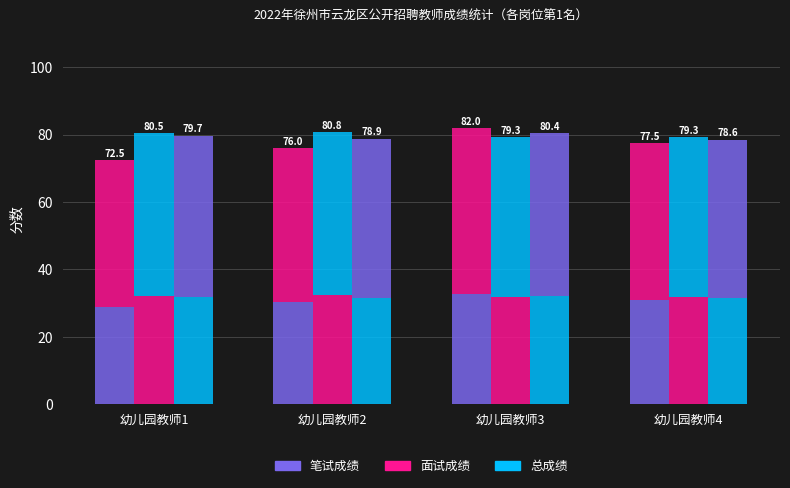

Is the value of 笔试成绩 at 幼儿园教师4 greater than the value of 总成绩 at 幼儿园教师2?

No